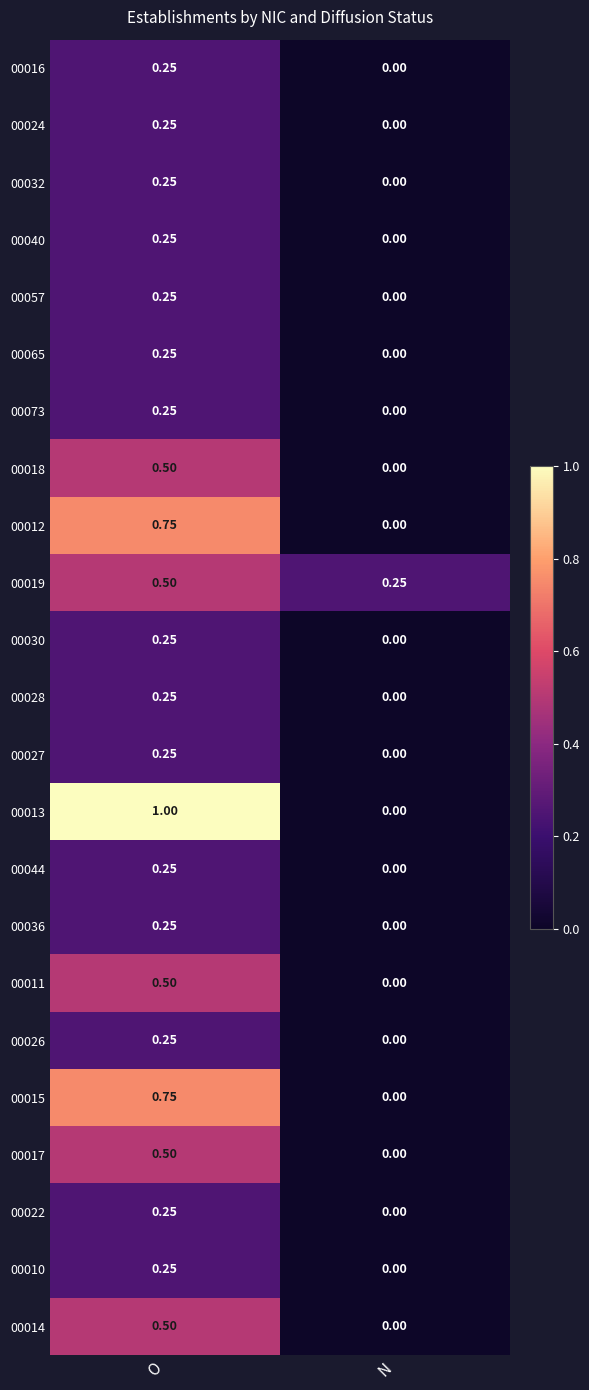

Is the value of 00010 at O greater than the value of 00018 at O?

No